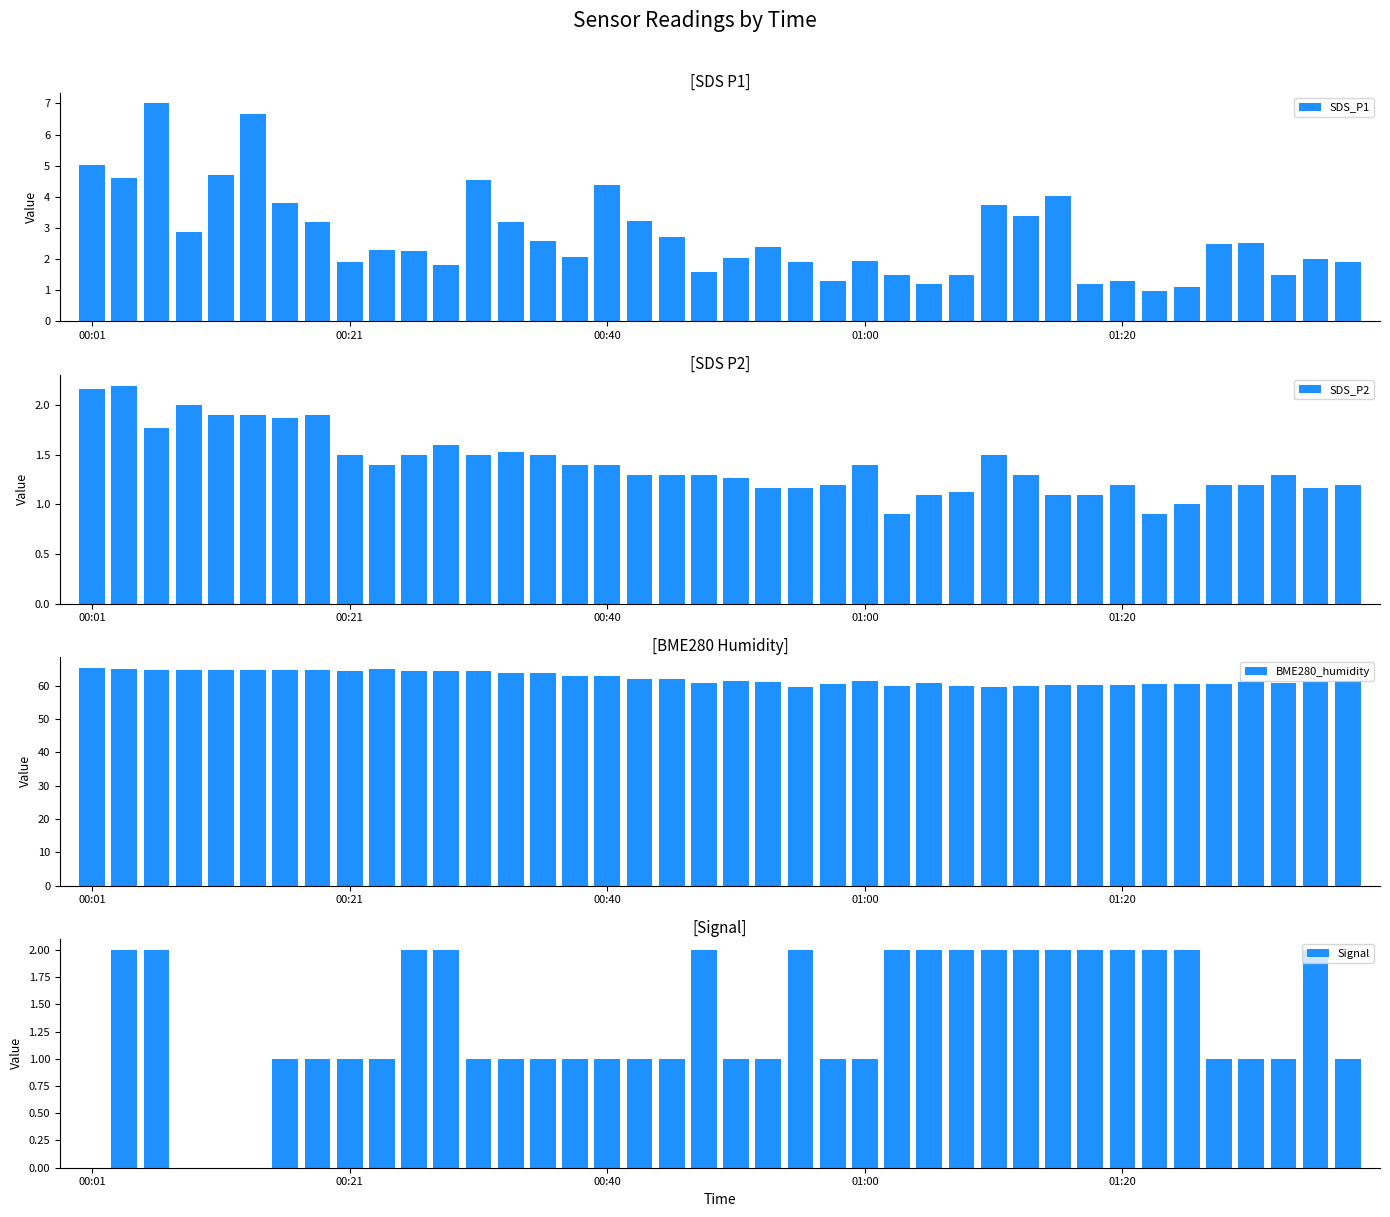

True or false: Signal has a value of 2.0 at 29.

True